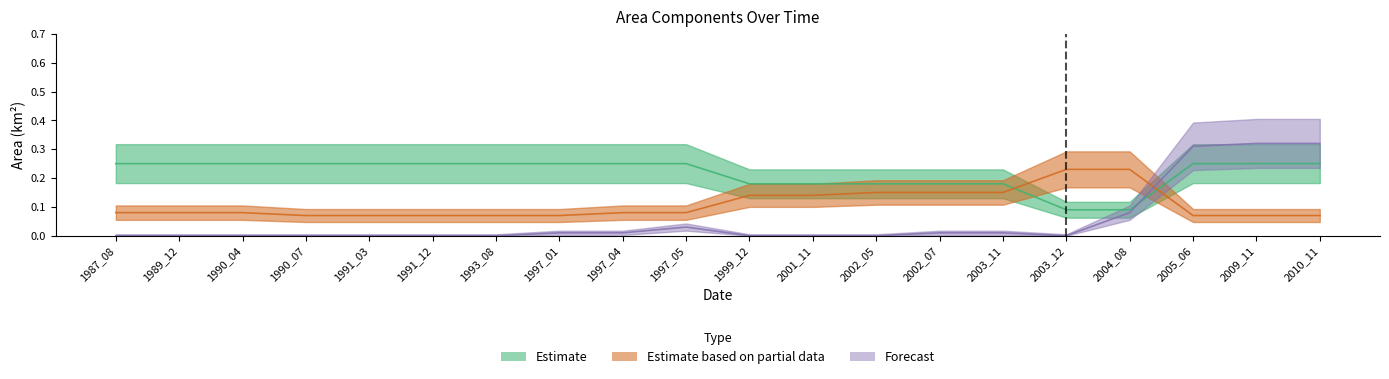

What is the difference between the highest and lowest values at 1991_12?

0.2